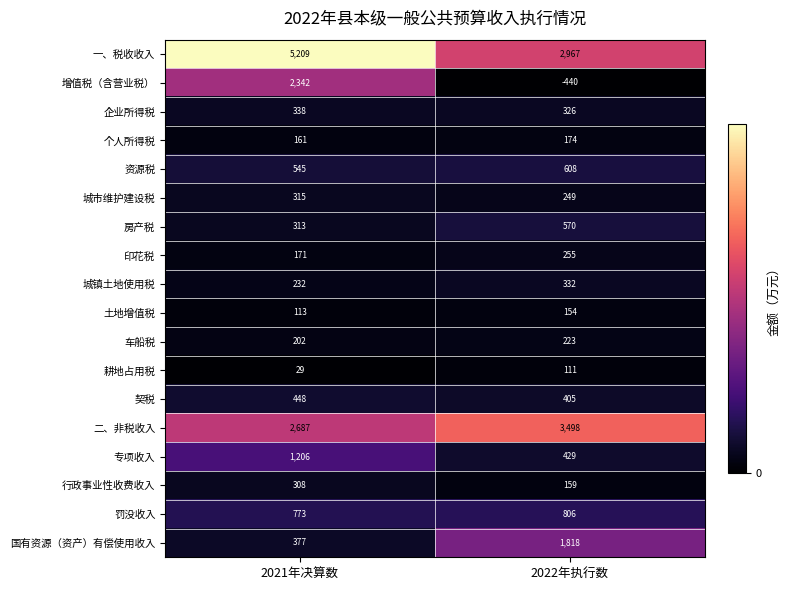

What is the total value across all series at 2021年决算数?

15769